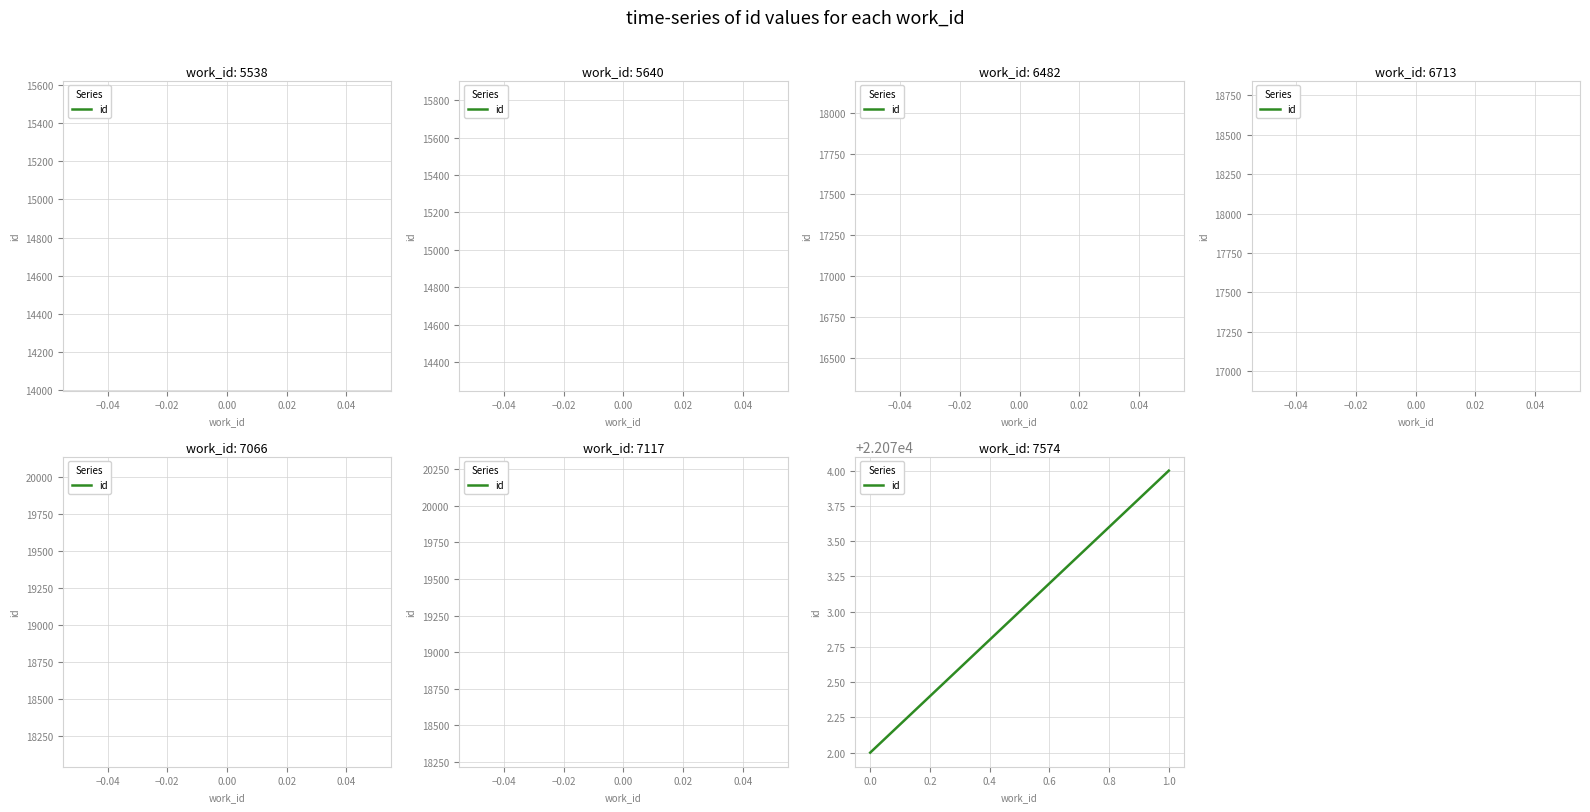

What is the value of the 1st point from the left?

22072